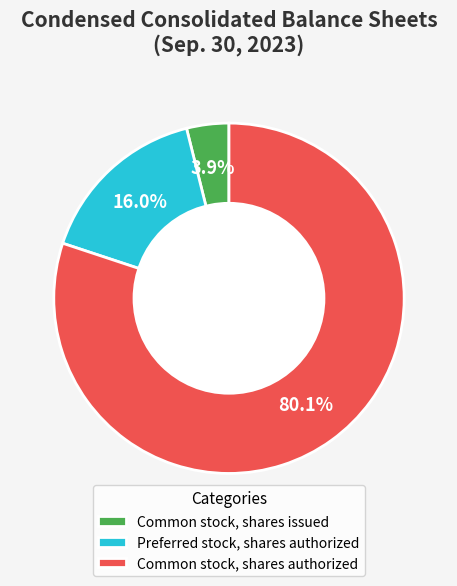

Rank the categories by value from highest to lowest.

Common stock, shares authorized, Preferred stock, shares authorized, Common stock, shares issued